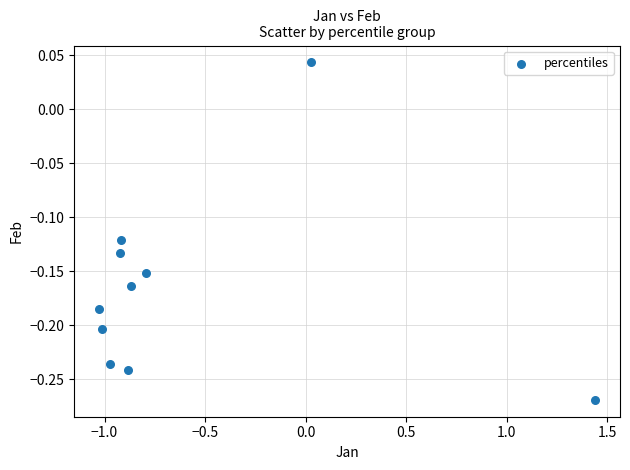

What is the range of Y values (max minus min)?

0.3